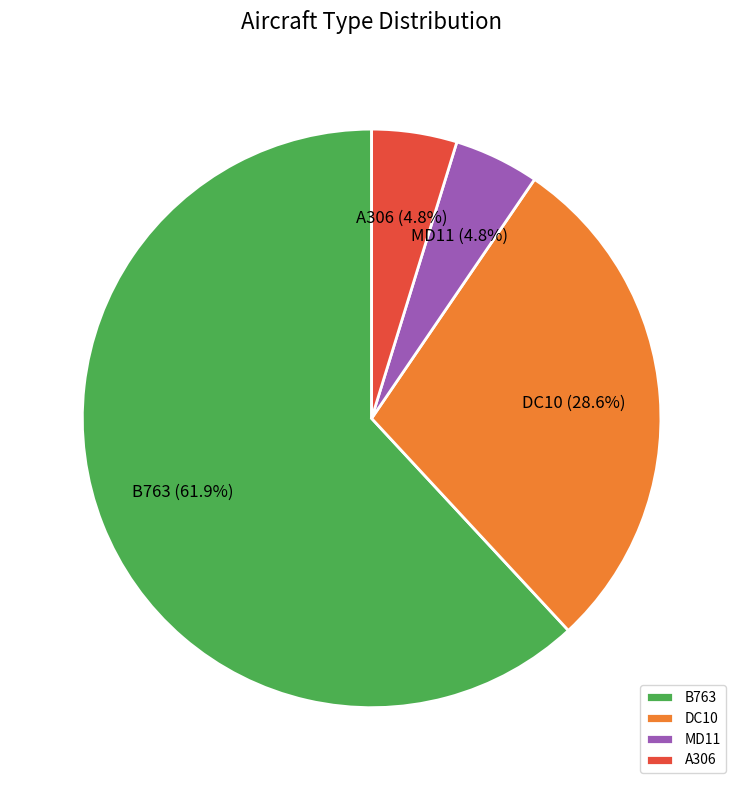

To the nearest percent, what is the difference between the largest and smallest slice percentages?

57%